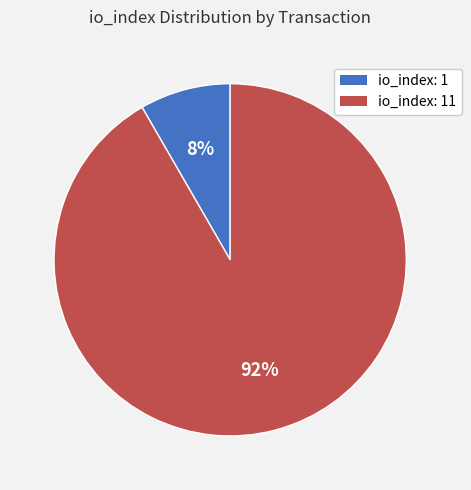

Is there a majority slice in this chart?

Yes